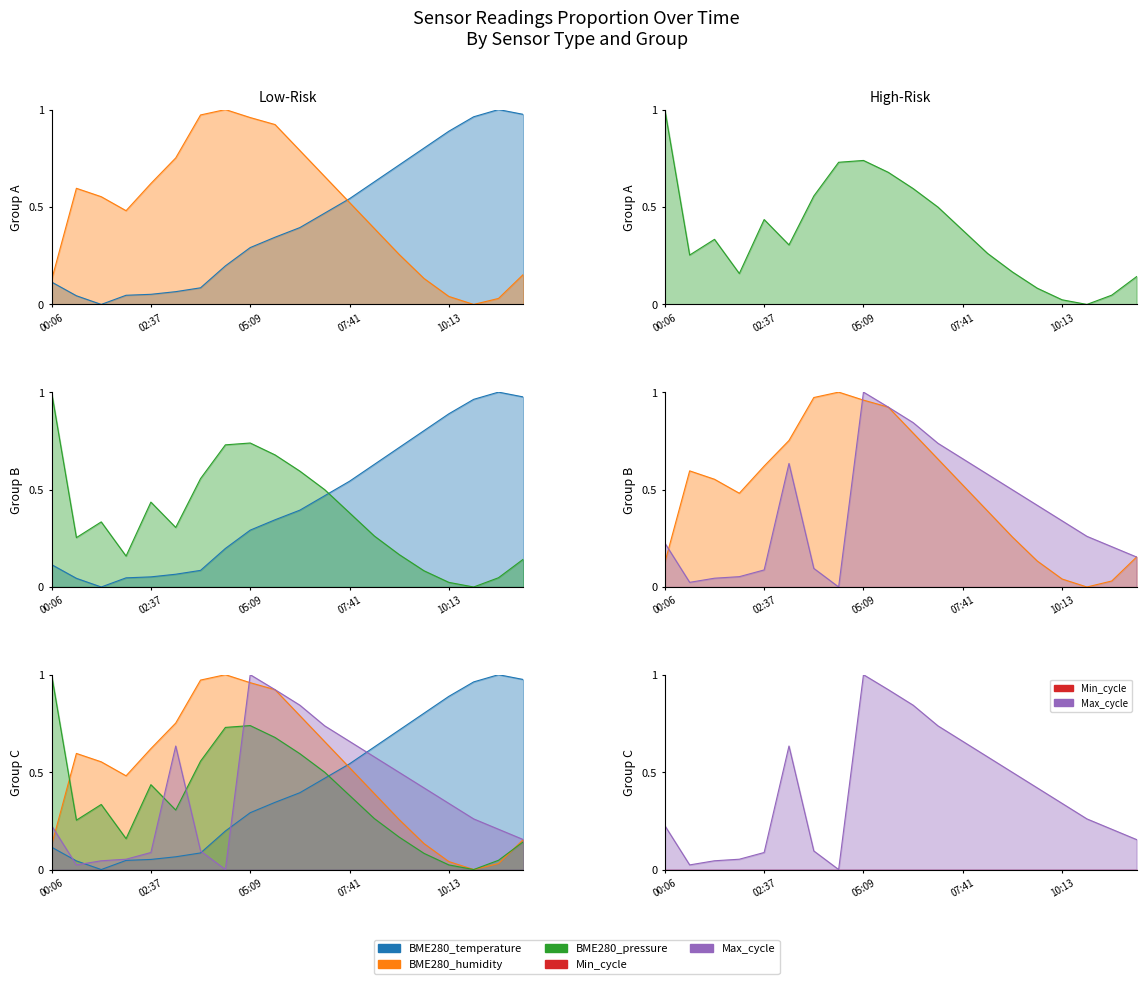

Rank the categories by BME280_pressure_norm value from lowest to highest.

10:51, 10:13, 11:29, 09:35, 12:07, 02:00, 08:57, 00:44, 08:19, 03:15, 01:22, 07:41, 02:37, 07:03, 03:53, 06:25, 05:47, 04:31, 05:09, 00:06